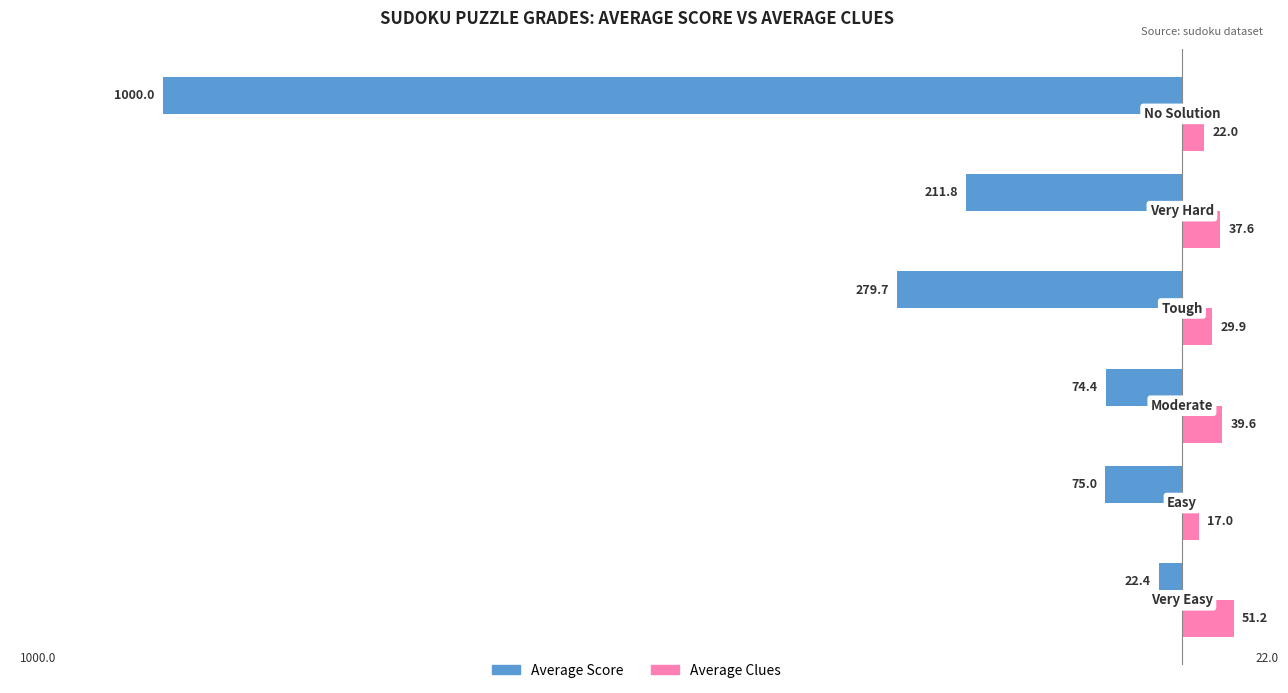

Which series has the largest range (max minus min)?

Average Score